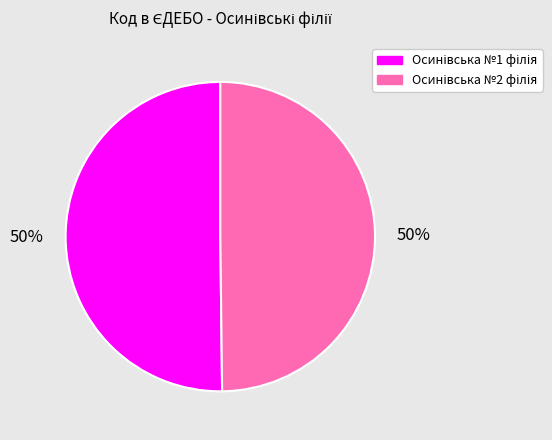

To the nearest percent, what is the average slice percentage?

50%